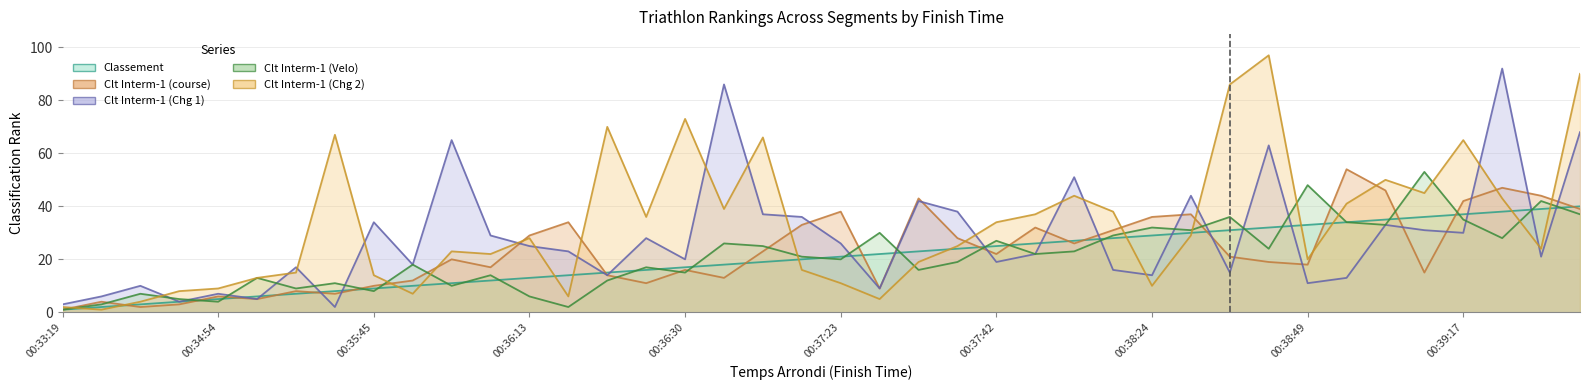

At how many categories does at least one series exceed 63?

11